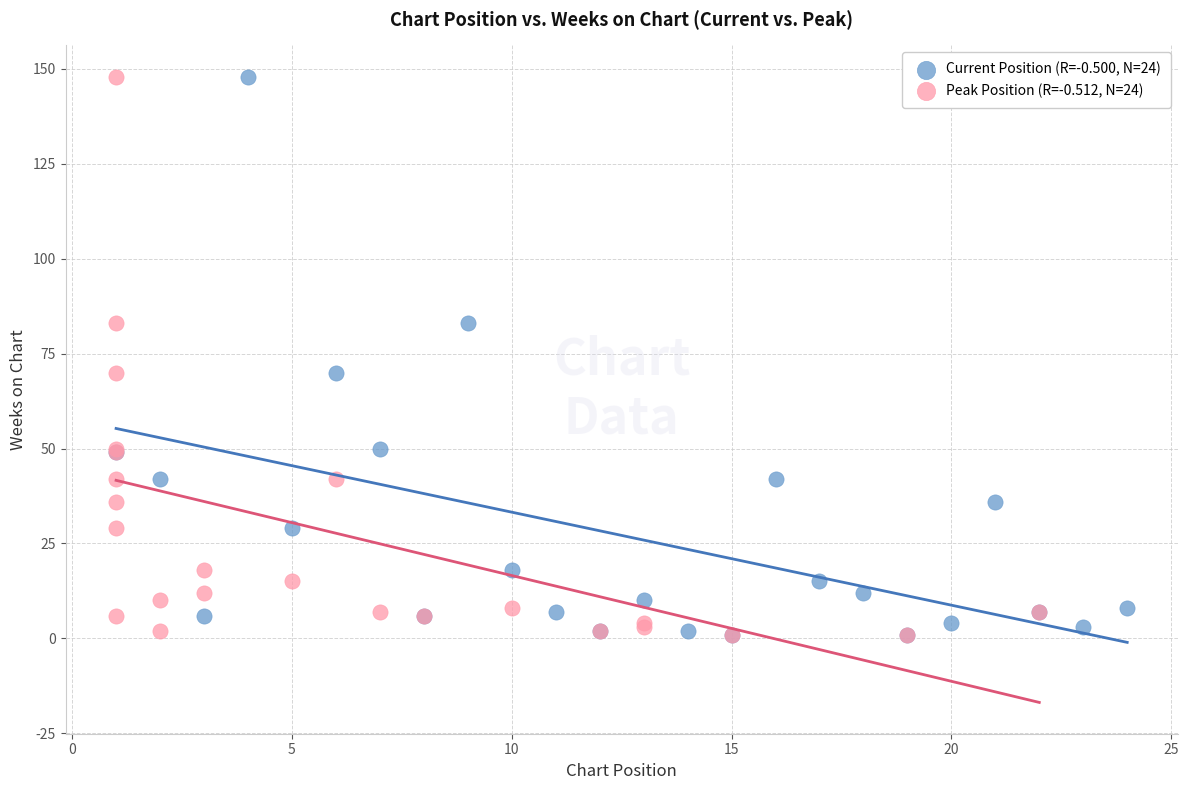

What are all the series names shown in the legend?

Current Position (R=-0.500, N=24), Peak Position (R=-0.512, N=24)